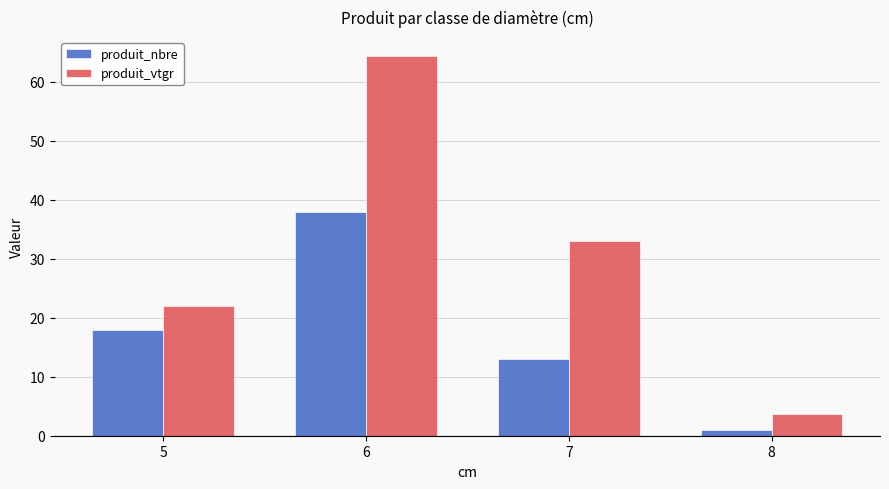

What is the value of the produit_nbre bar at the 1st from the left?

18.0